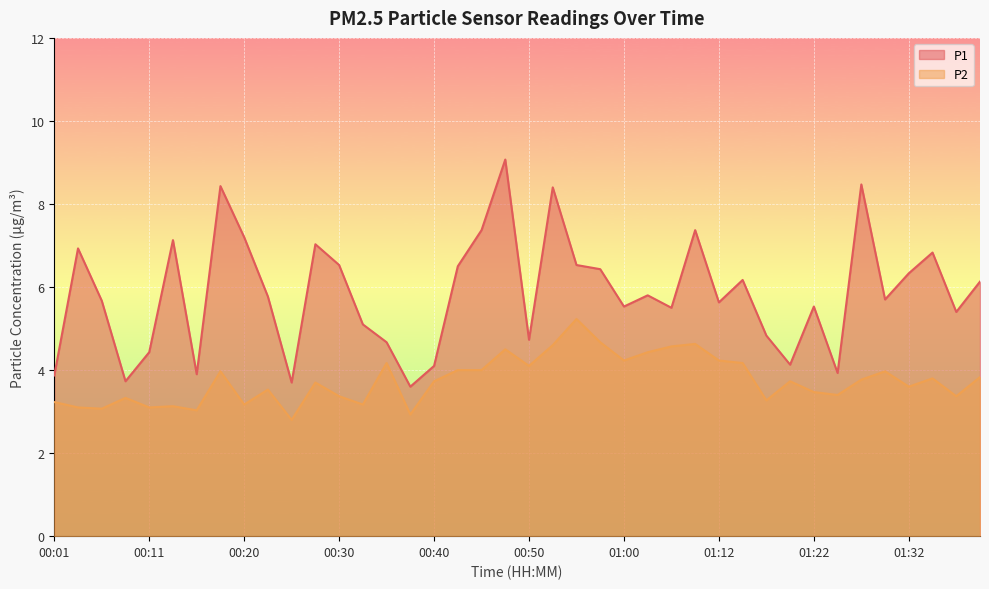

Which series changed the most between 00:25 and 01:32?

P1